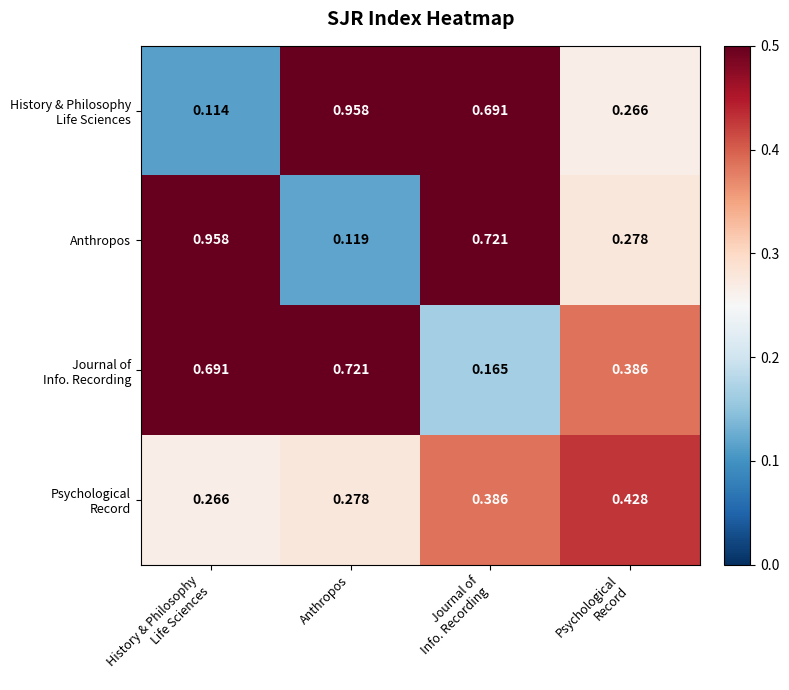

At which category is the sum across all series the highest?

Anthropos